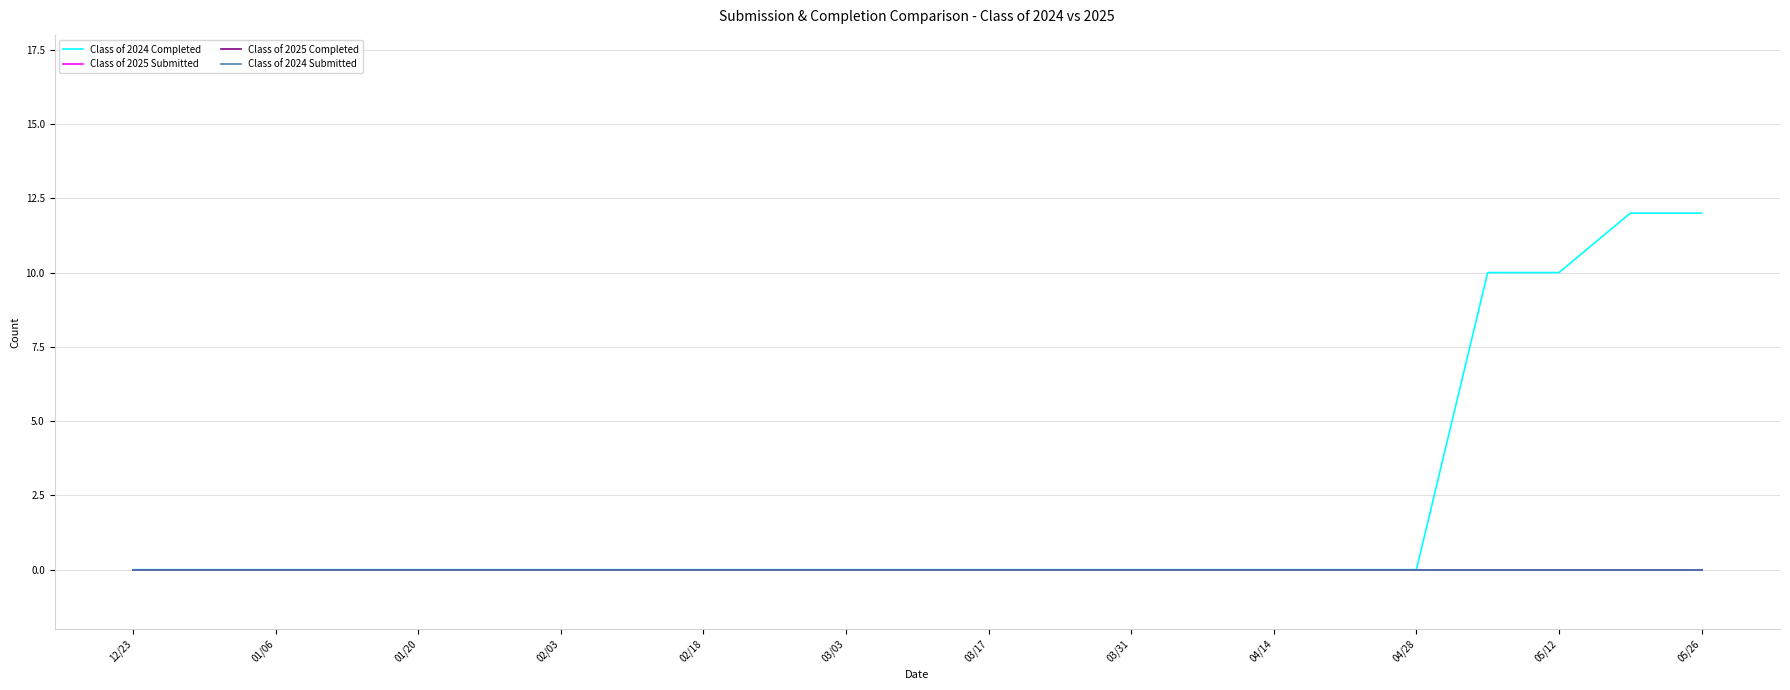

Does the chart display data point markers on the line(s)?

No